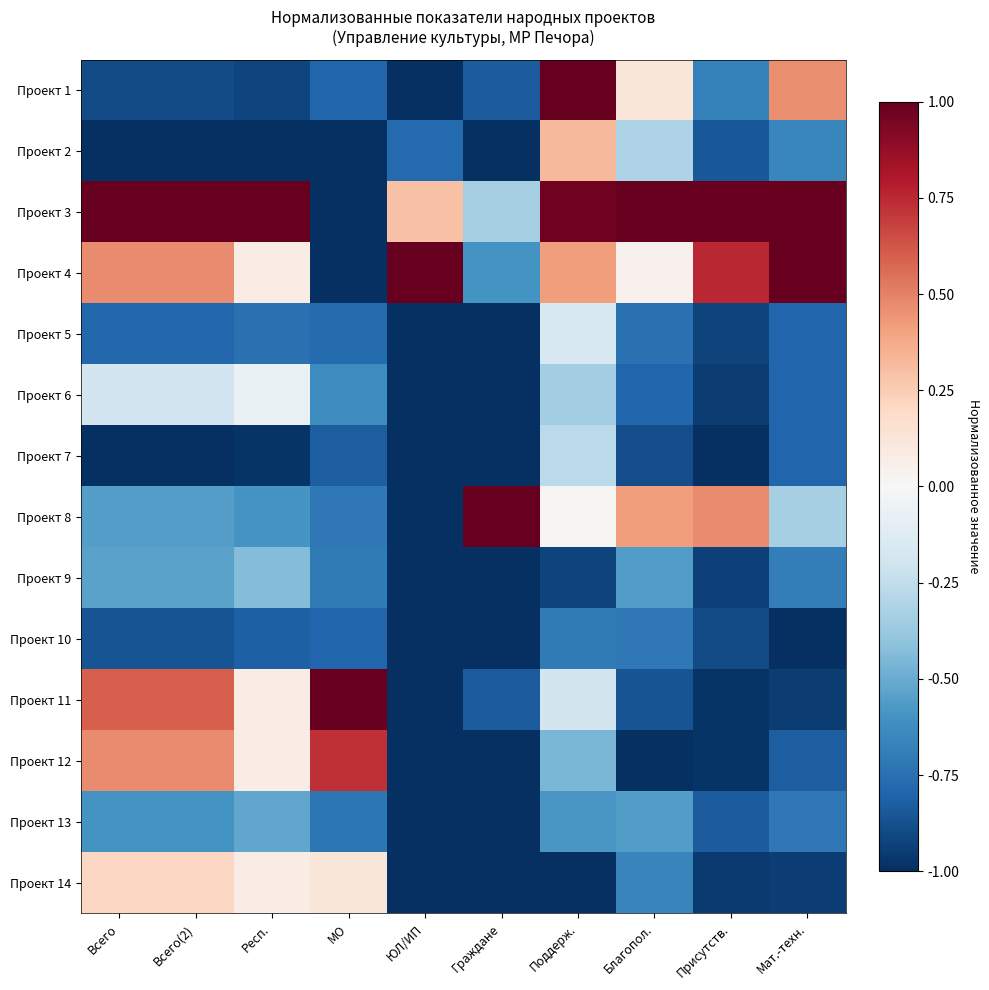

List the series in order of their peak value, lowest first.

Проект 10, Проект 13, Проект 9, Проект 7, Проект 5, Проект 6, Проект 14, Проект 2, Проект 12, Проект 1, Проект 3, Проект 4, Проект 8, Проект 11